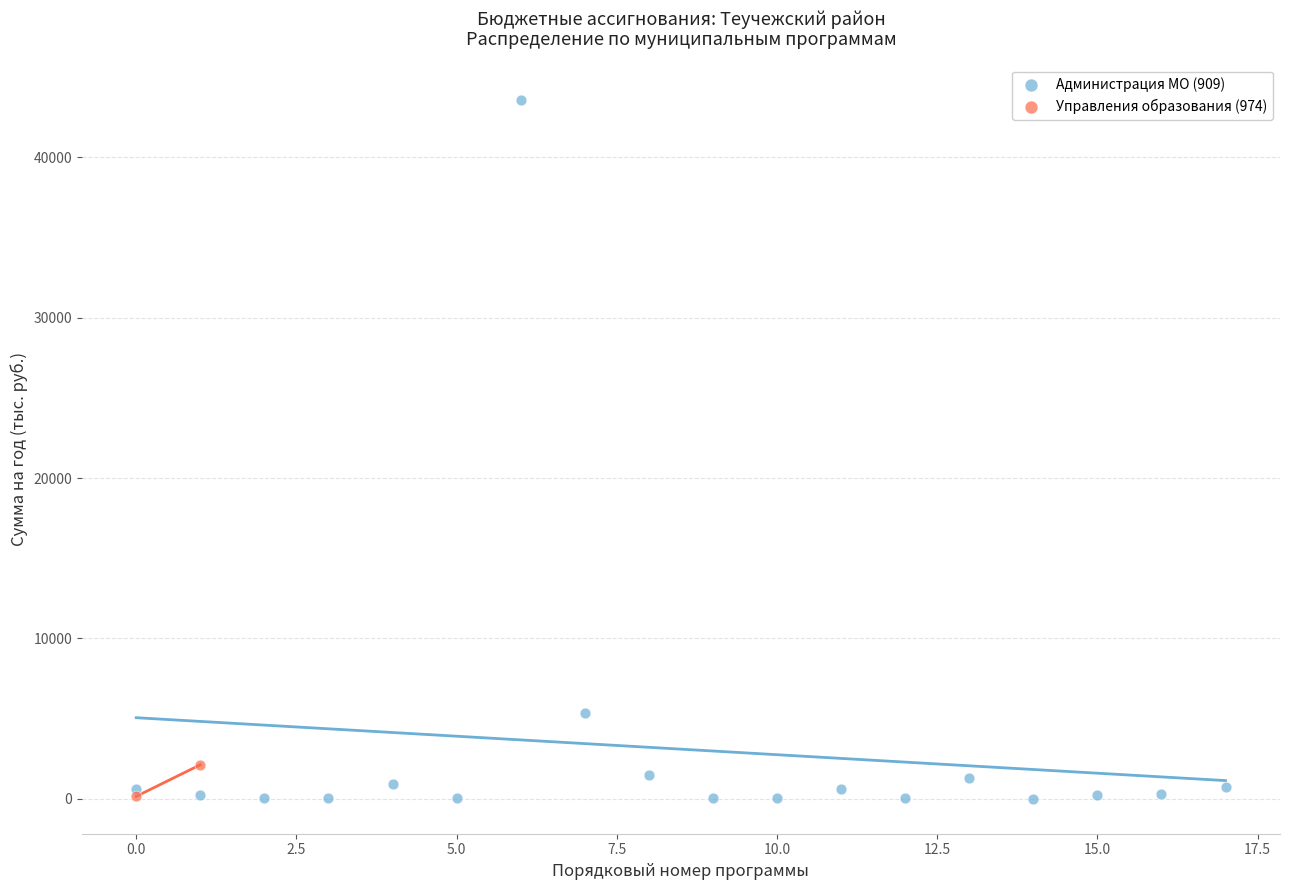

What are all the series names shown in the legend?

Администрация МО (909), Управления образования (974)